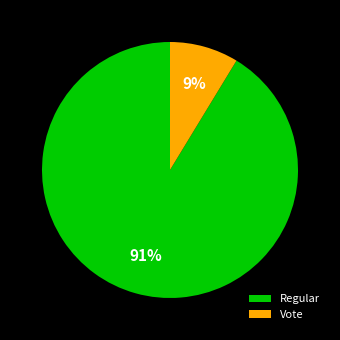

Does Regular account for over 50% of the chart?

Yes